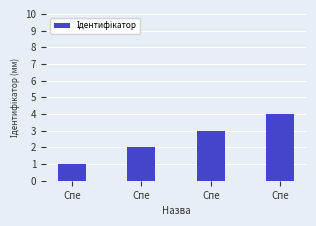

Does the chart contain stacked bars?

No